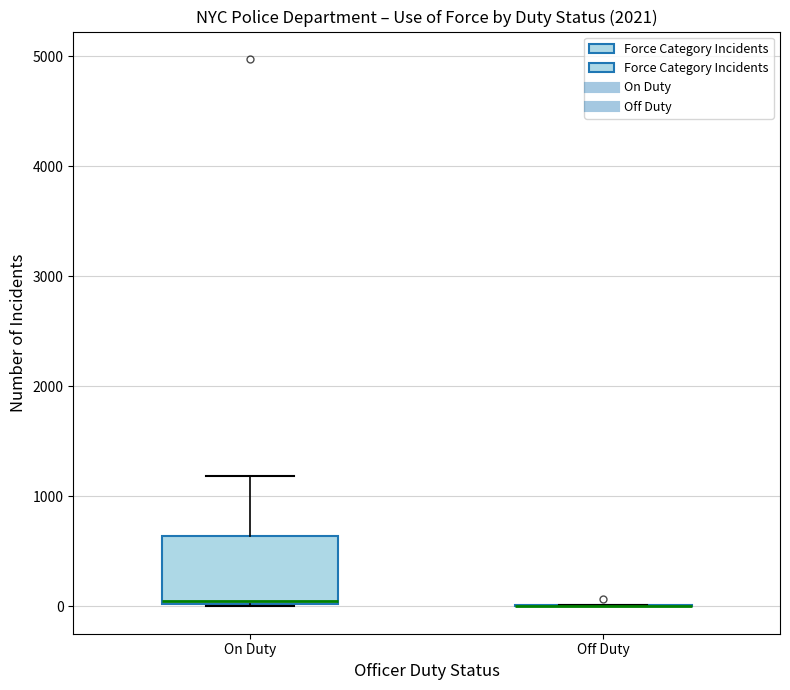

Reading left to right, read every box against the y-axis: the position of its median line, the range the box covers, and the ends of its whiskers. The values are not printed on the chart, so give them approximately, as read against the axis.

On Duty: median 100, box 0 to 600, whiskers 0 to 1200
Off Duty: box collapsed to a line at 0, whiskers 0 to 0